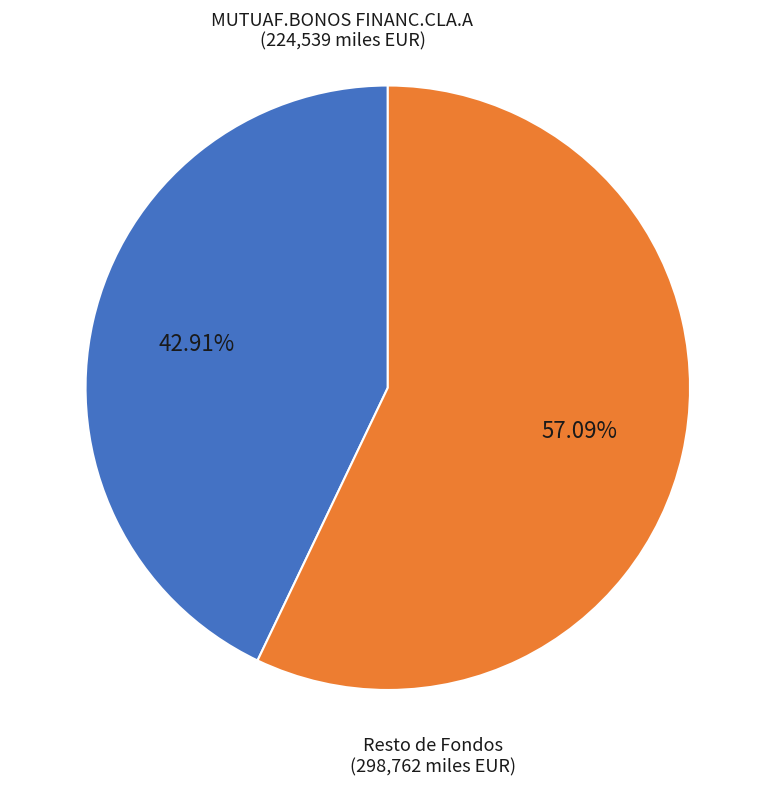

Which category has the biggest portion of the pie?

Resto de Fondos